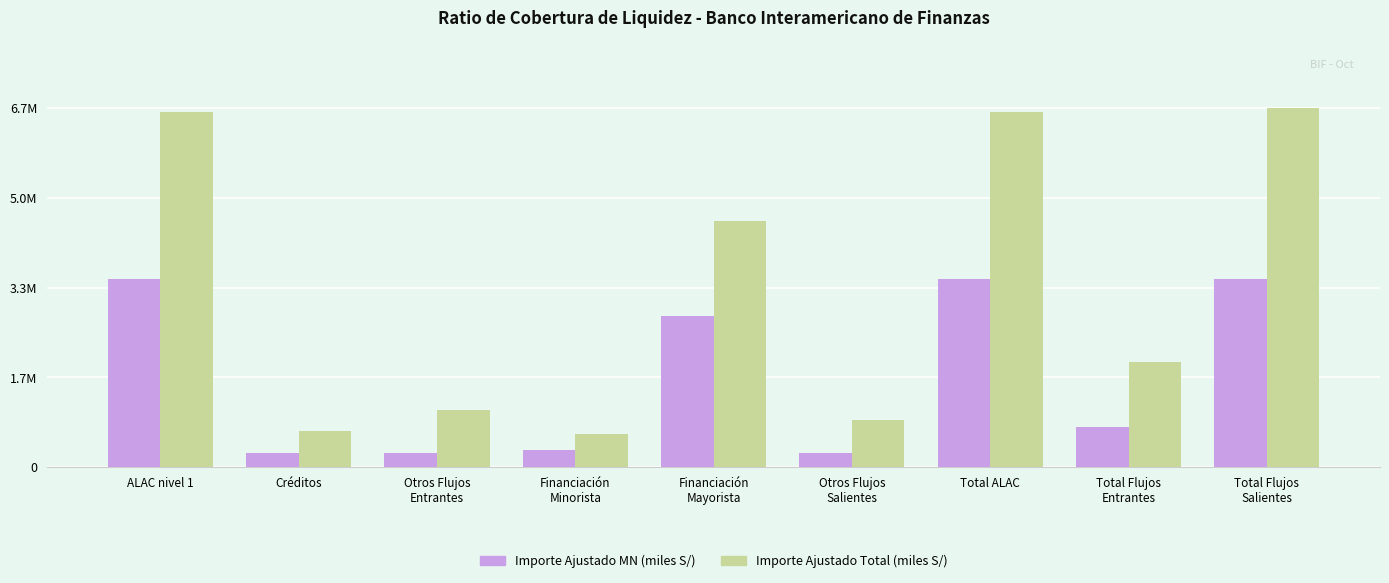

True or false: Importe Ajustado MN (miles S/) has a value of 2824864.6 at Financiación
Mayorista.

True